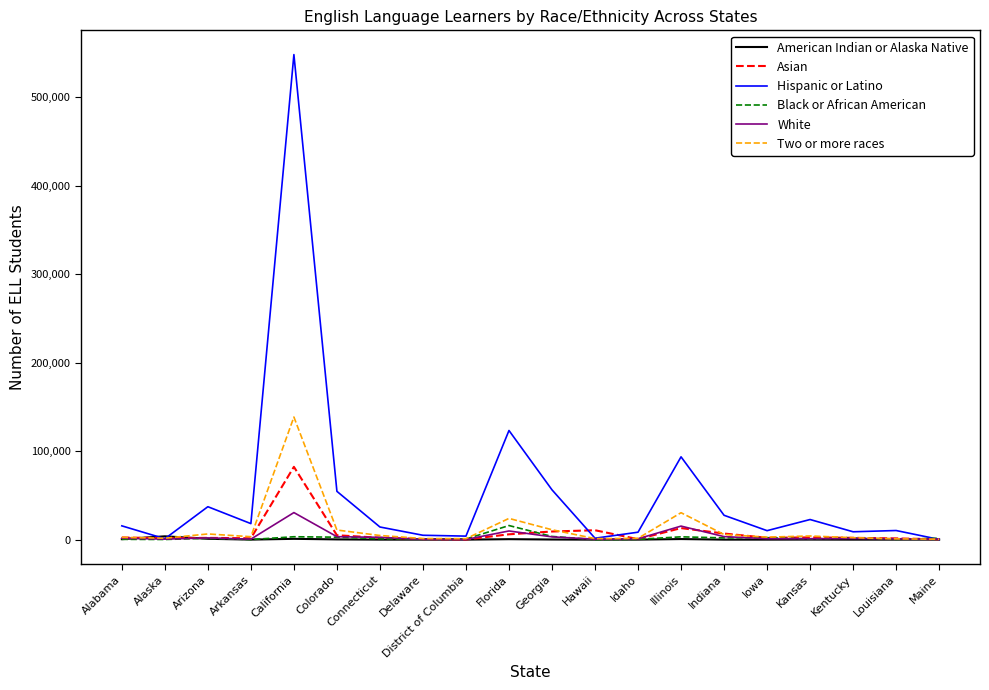

What is the maximum value for Two or more races?

138504